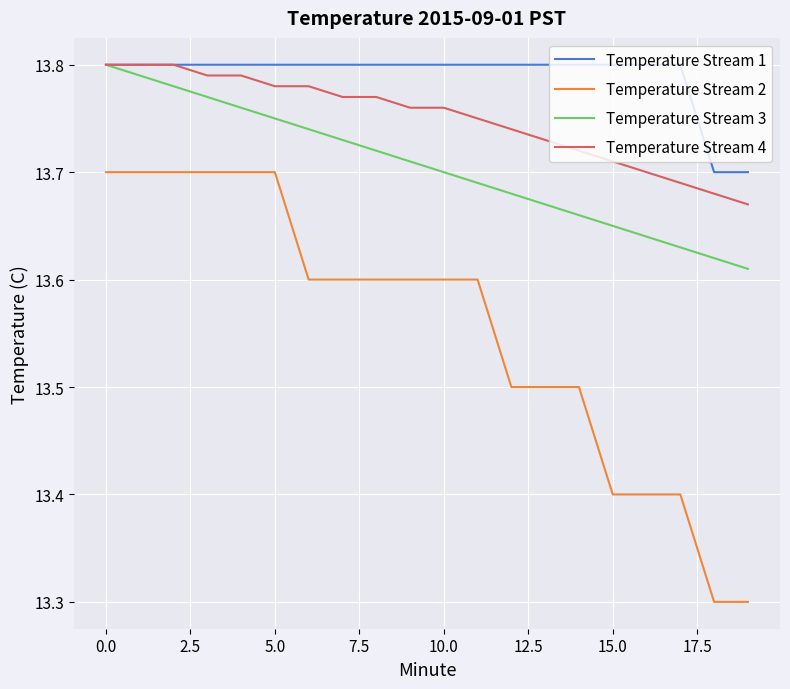

What is the minimum value shown in the chart?

13.3